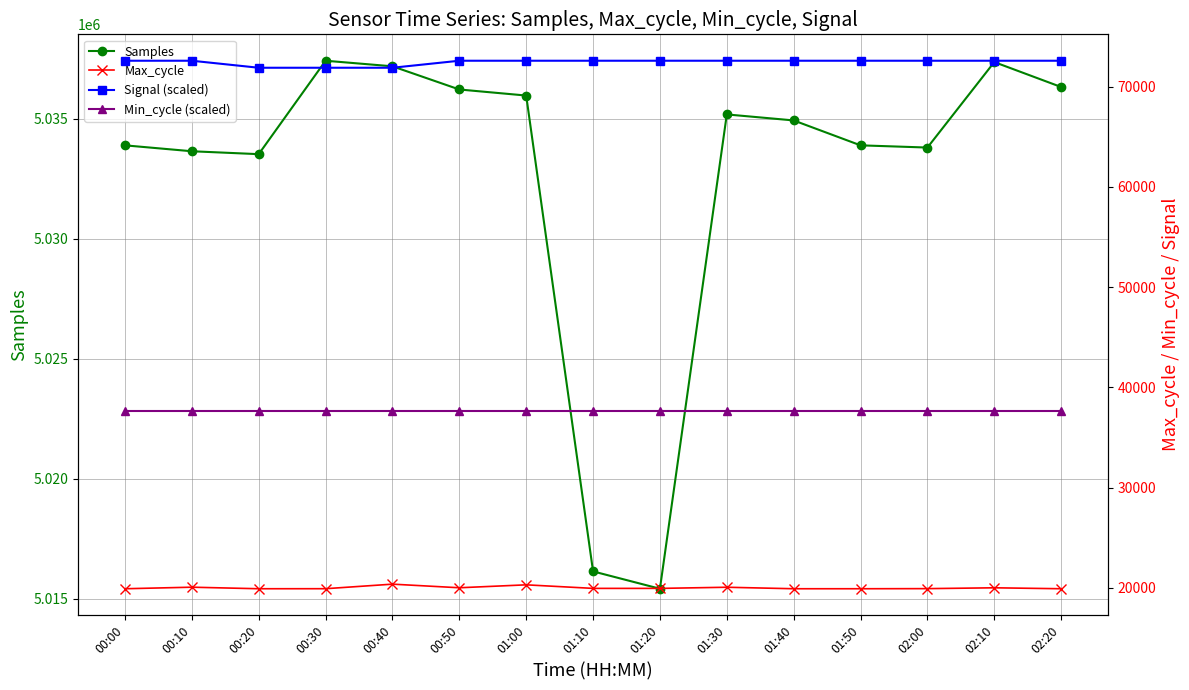

True or false: Signal (scaled) and Samples cross at least once.

False